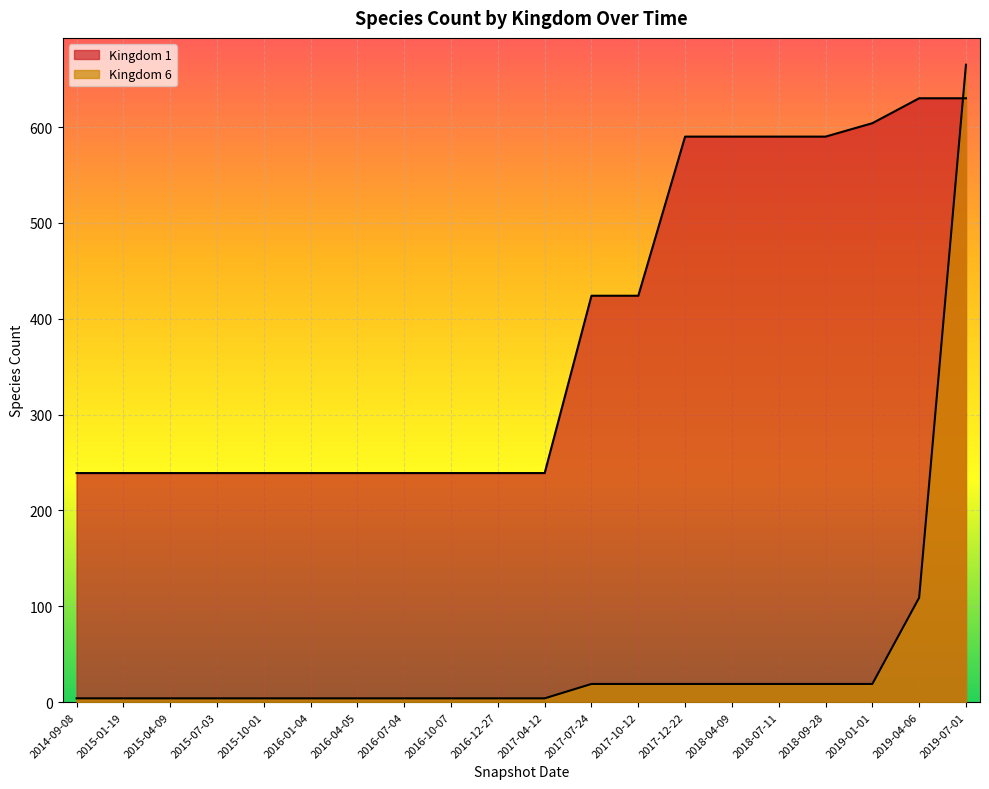

Rank the categories by Kingdom 1 value from lowest to highest.

2014-09-08, 2015-01-19, 2015-04-09, 2015-07-03, 2015-10-01, 2016-01-04, 2016-04-05, 2016-07-04, 2016-10-07, 2016-12-27, 2017-04-12, 2017-07-24, 2017-10-12, 2017-12-22, 2018-04-09, 2018-07-11, 2018-09-28, 2019-01-01, 2019-04-06, 2019-07-01